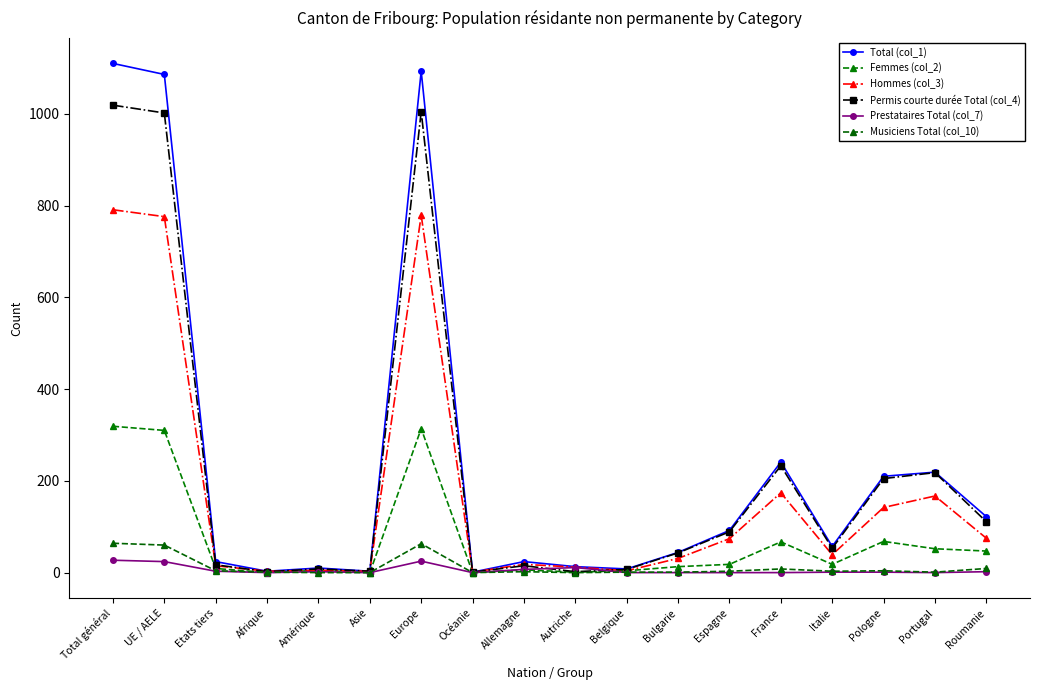

At which label does Total (col_1) first exceed 57?

Total général